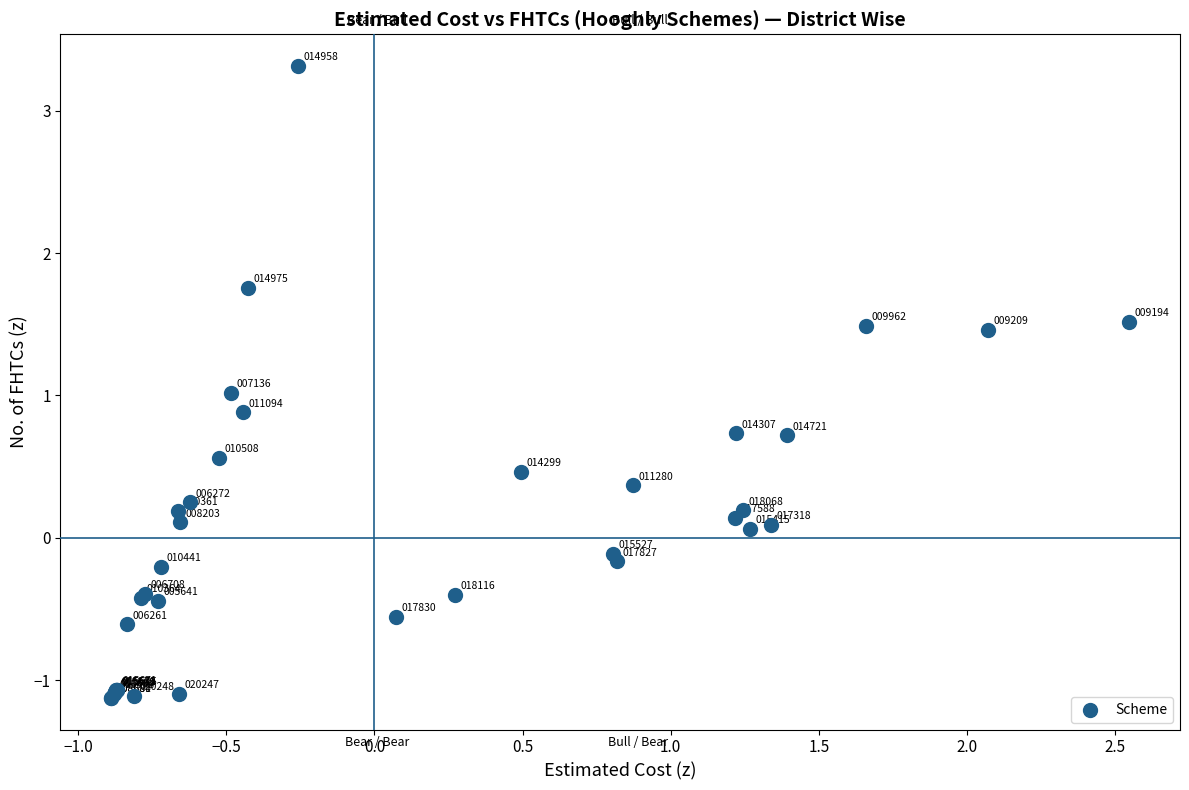

What Y value in the scatter plot is closest to 1?

1.0